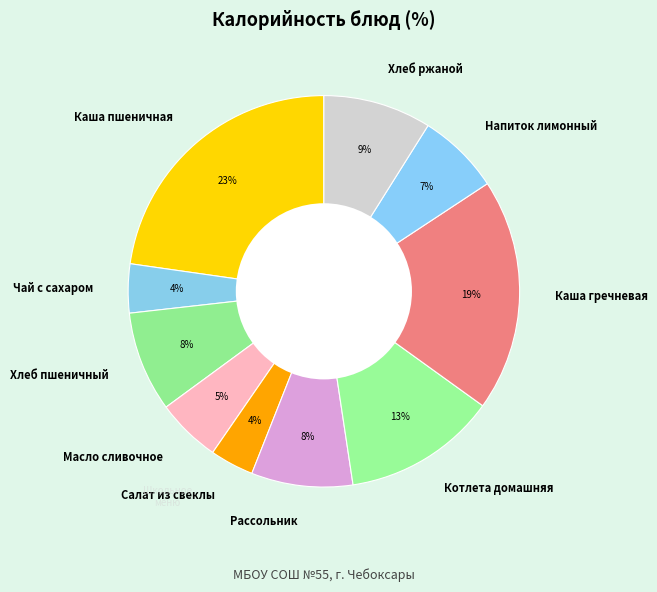

Do Хлеб ржаной and Хлеб пшеничный together represent more than half of the pie?

No